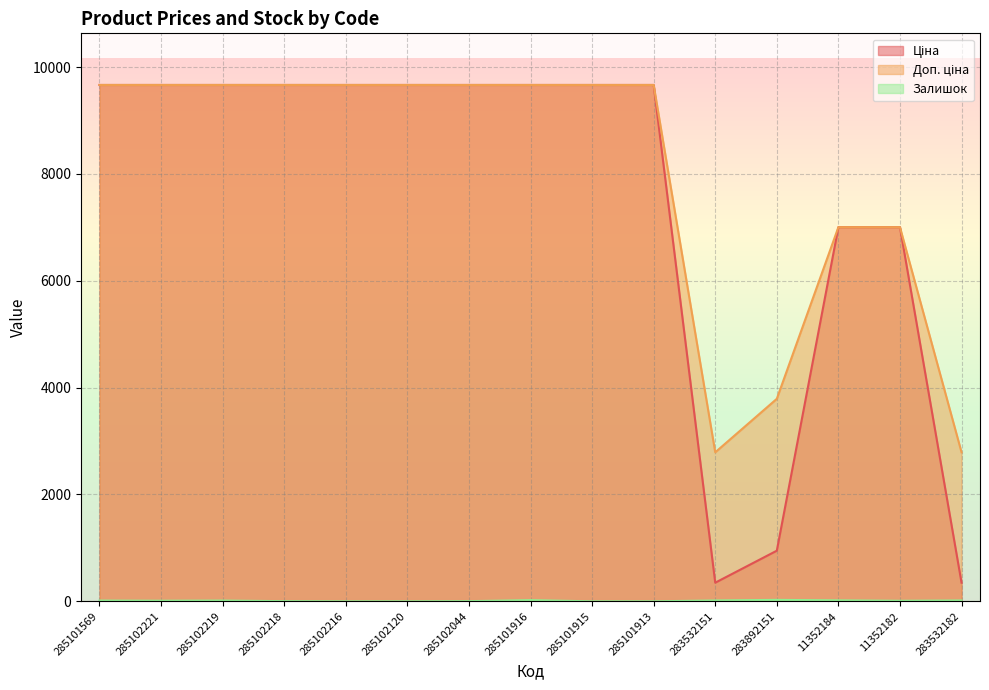

True or false: Доп. ціна has more than 0 points higher than both neighbors.

False